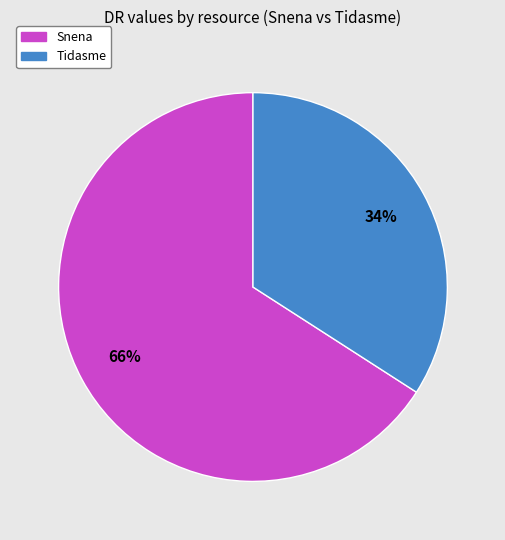

Which category has the biggest portion of the pie?

Snena